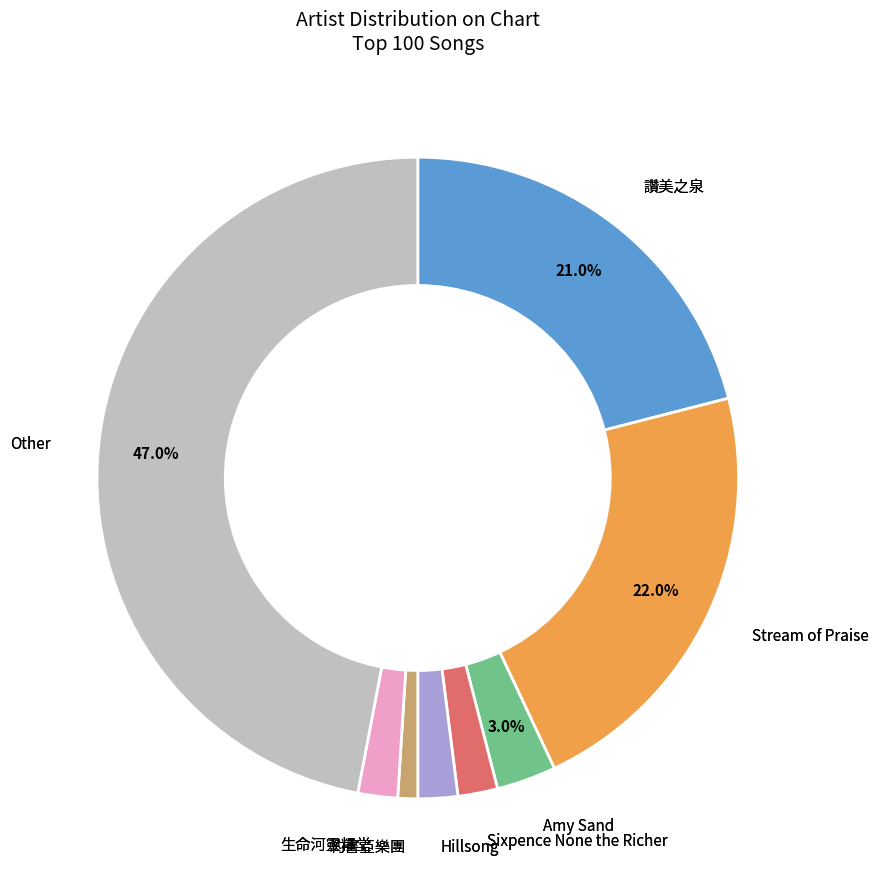

Is there a majority slice in this chart?

No